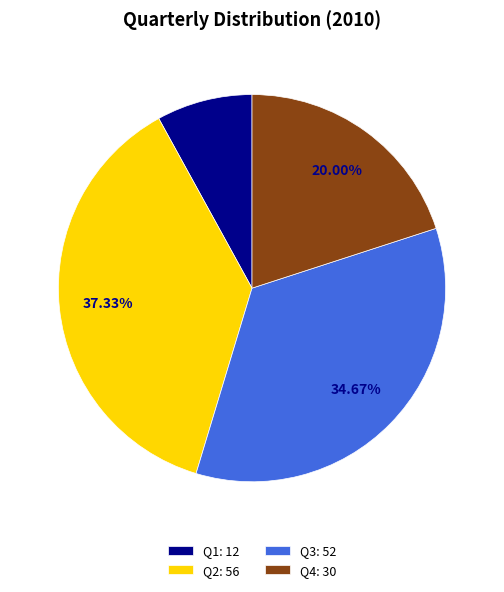

How many slices are in this pie chart?

4